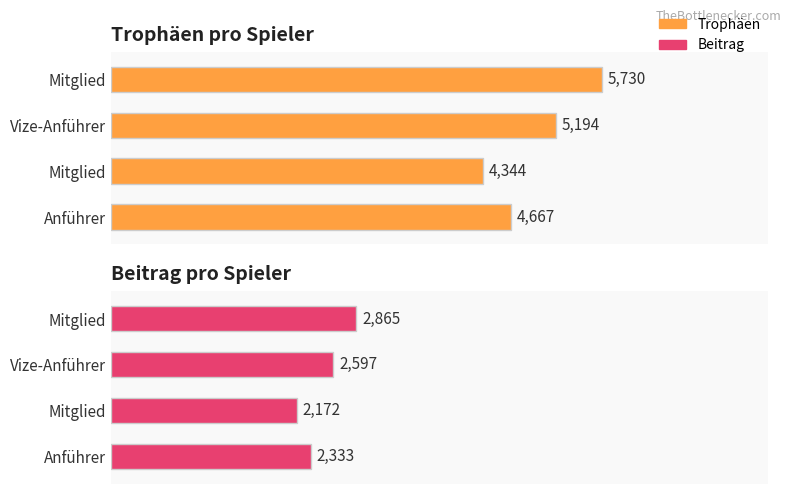

What is the difference between the second highest and second lowest values in the Beitrag series?

264